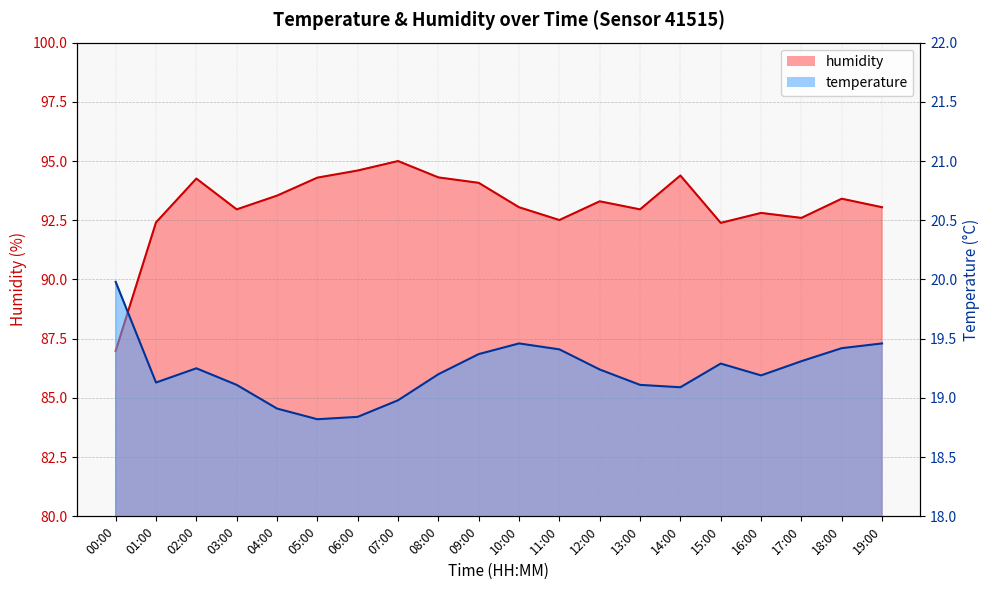

How many data points in humidity are less than 93?

8